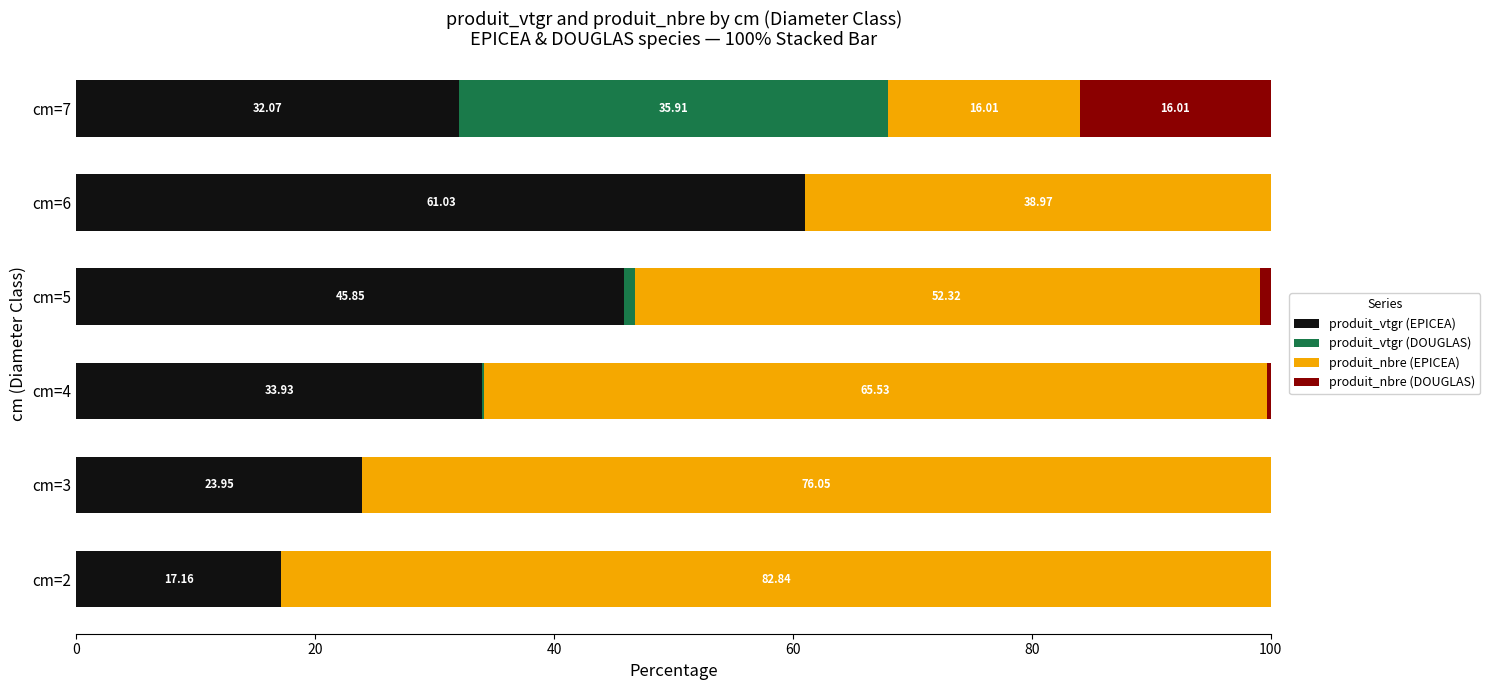

What is the total value across all series at cm=5?

100.0